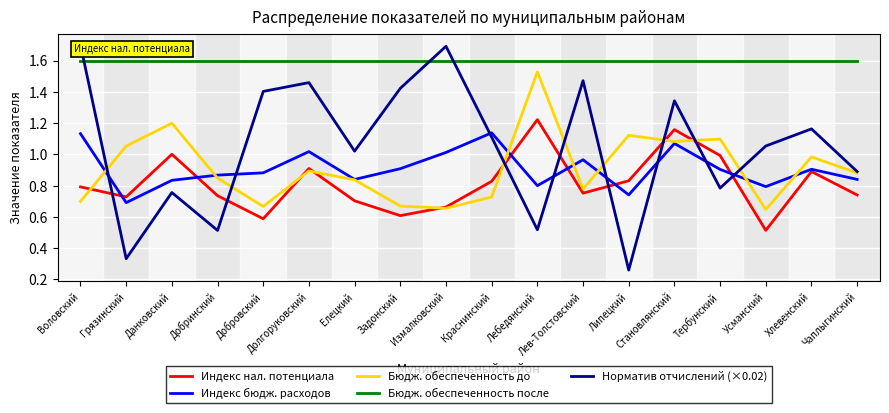

What position from the right is Грязинский?

17